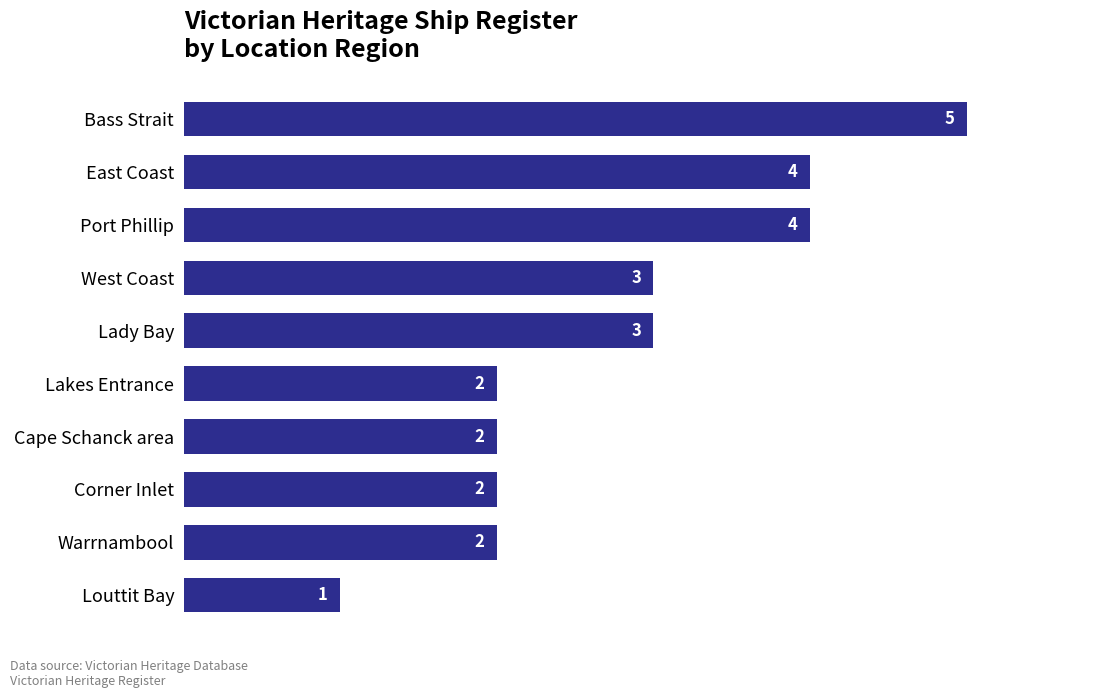

What is the sum of all values?

28